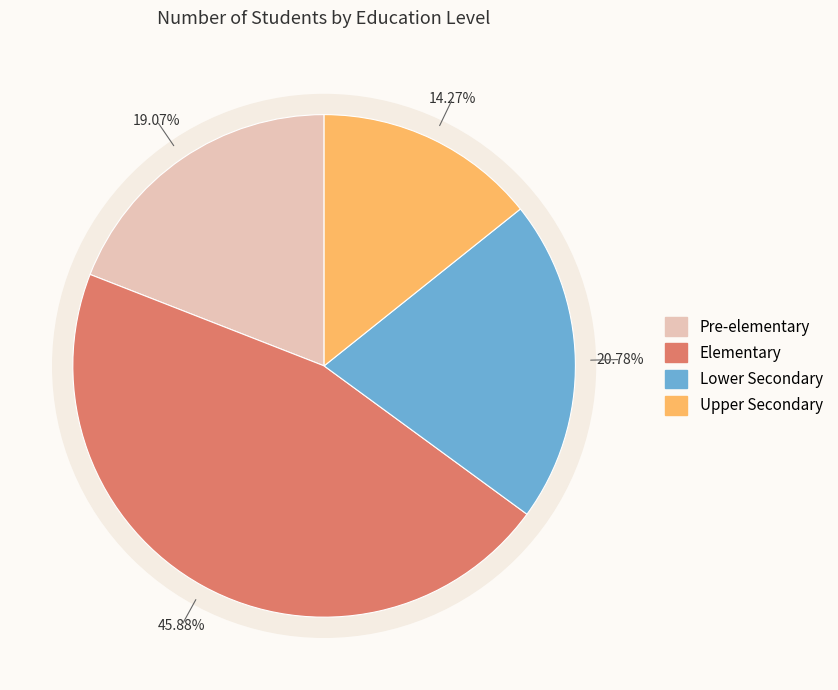

To the nearest percent, what portion does Pre-elementary represent?

19%